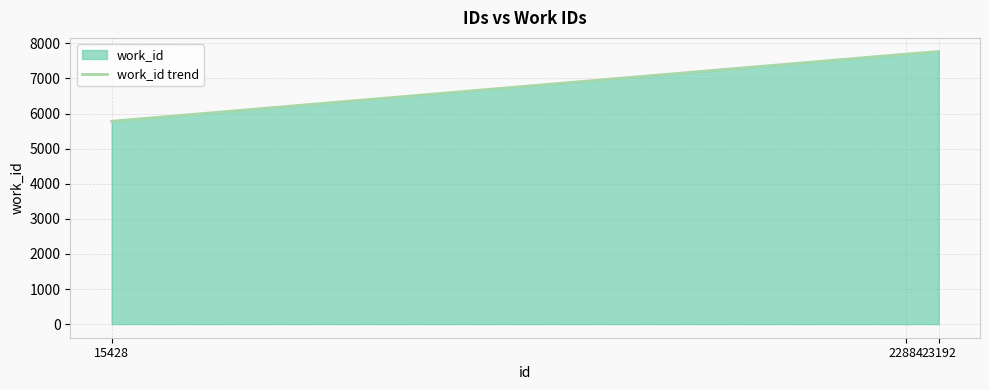

Which category has the lowest value across all series?

15428